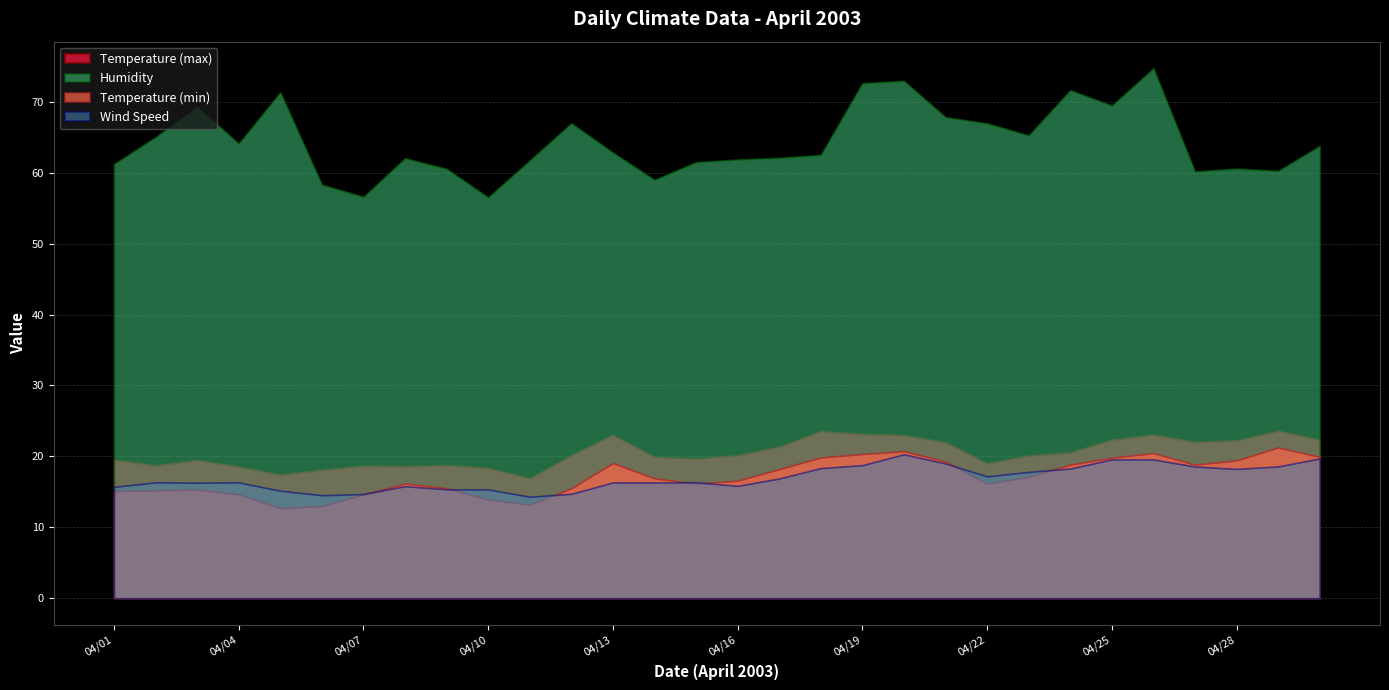

Which series changed the most between 2003/04/28 and 2003/04/30?

Humidity